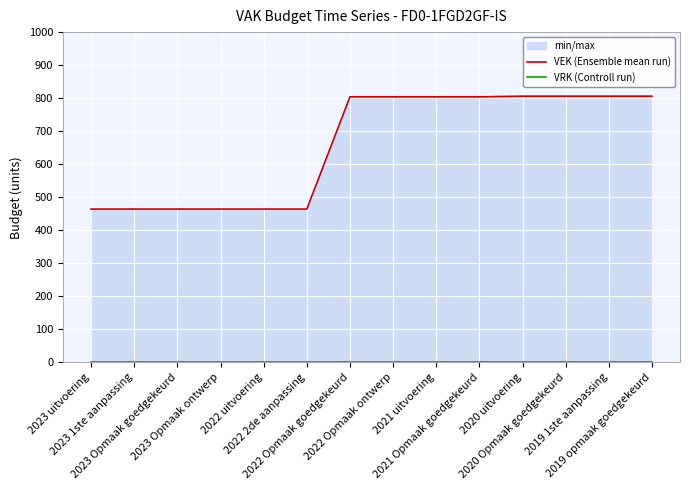

True or false: VRK (Controll run) and VEK (Ensemble mean run) cross at least once.

False